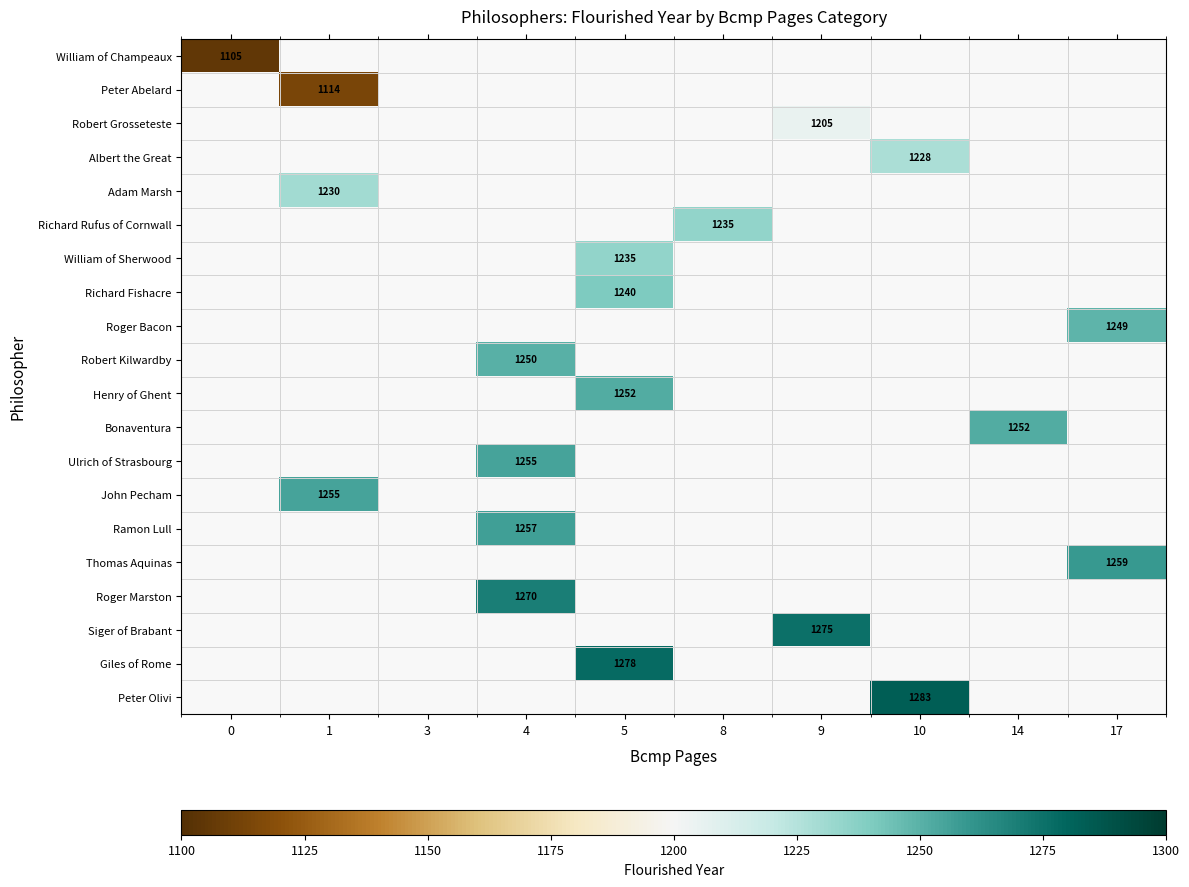

True or false: Thomas Aquinas has a value of 611 at 17.

False